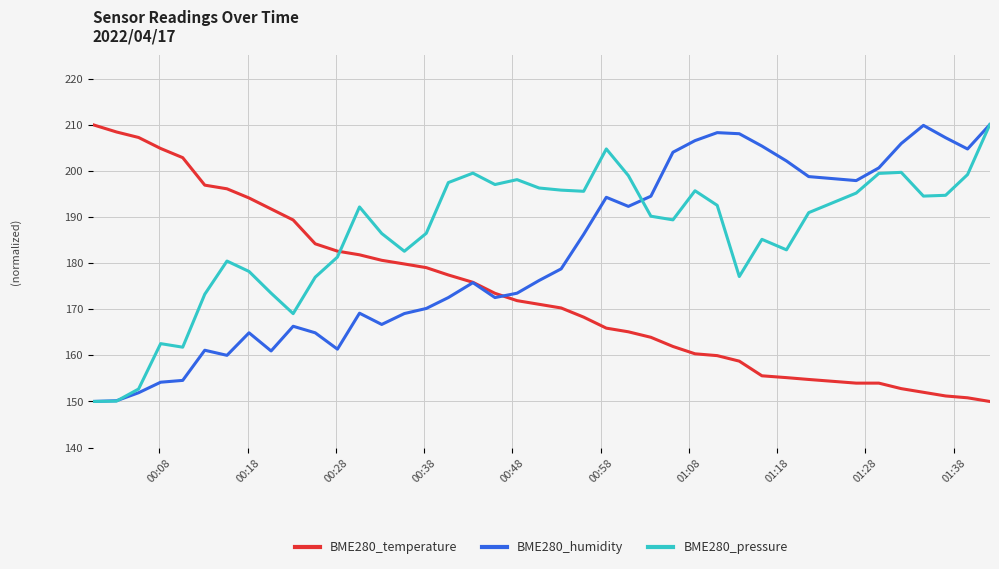

At how many categories does at least one series exceed 167?

40